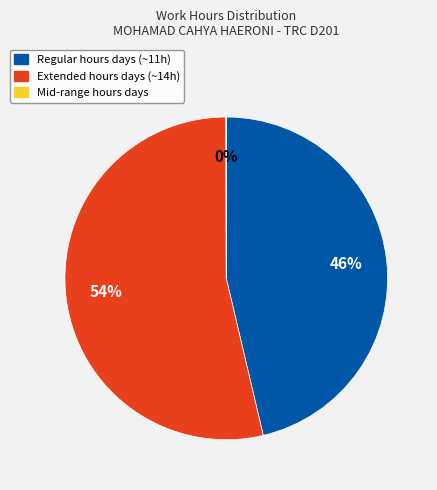

To the nearest percent, what is the average slice percentage?

33%